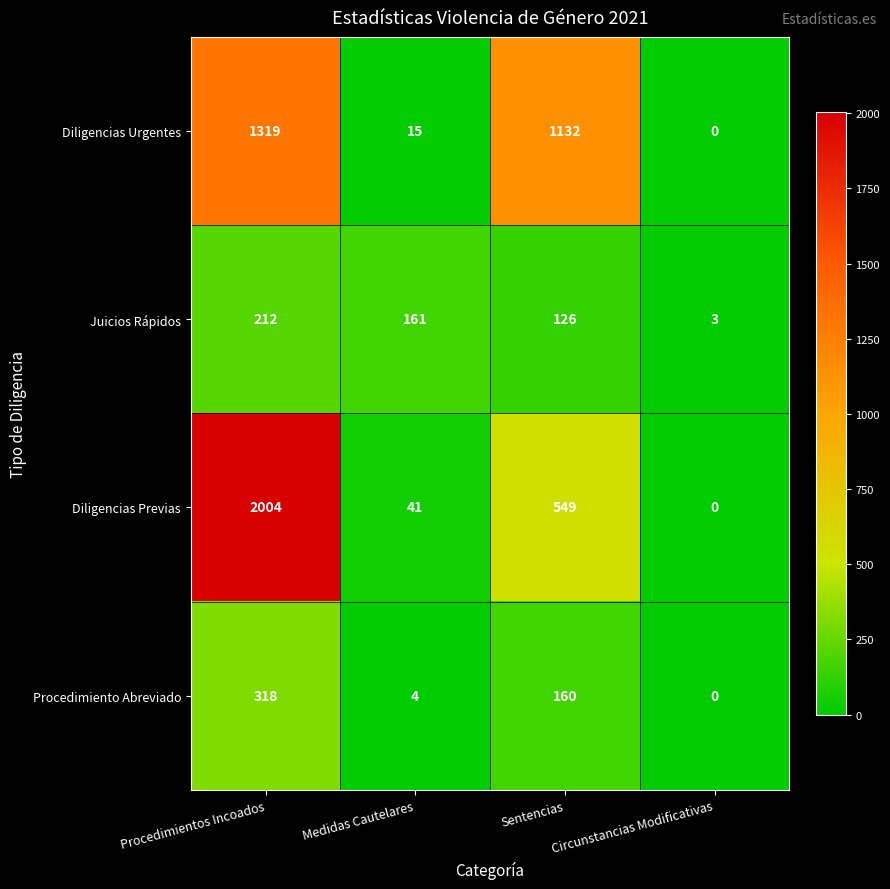

True or false: Diligencias Previas has a value of 41 at Medidas Cautelares.

True